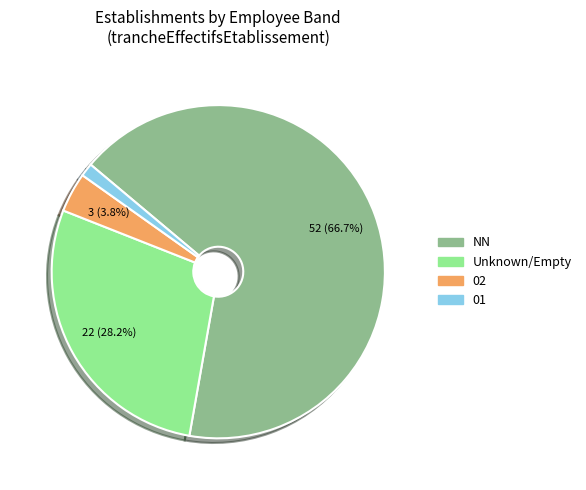

Between NN and 01, which is larger?

NN